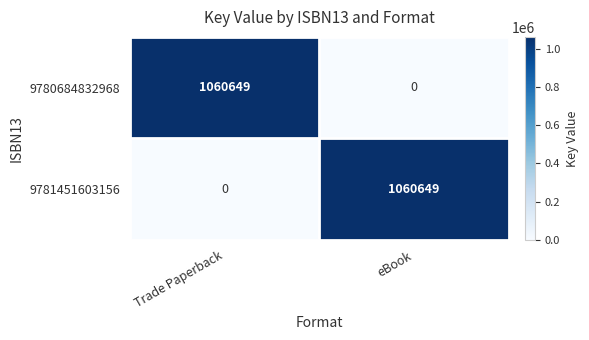

Count the number of categories in the chart.

2